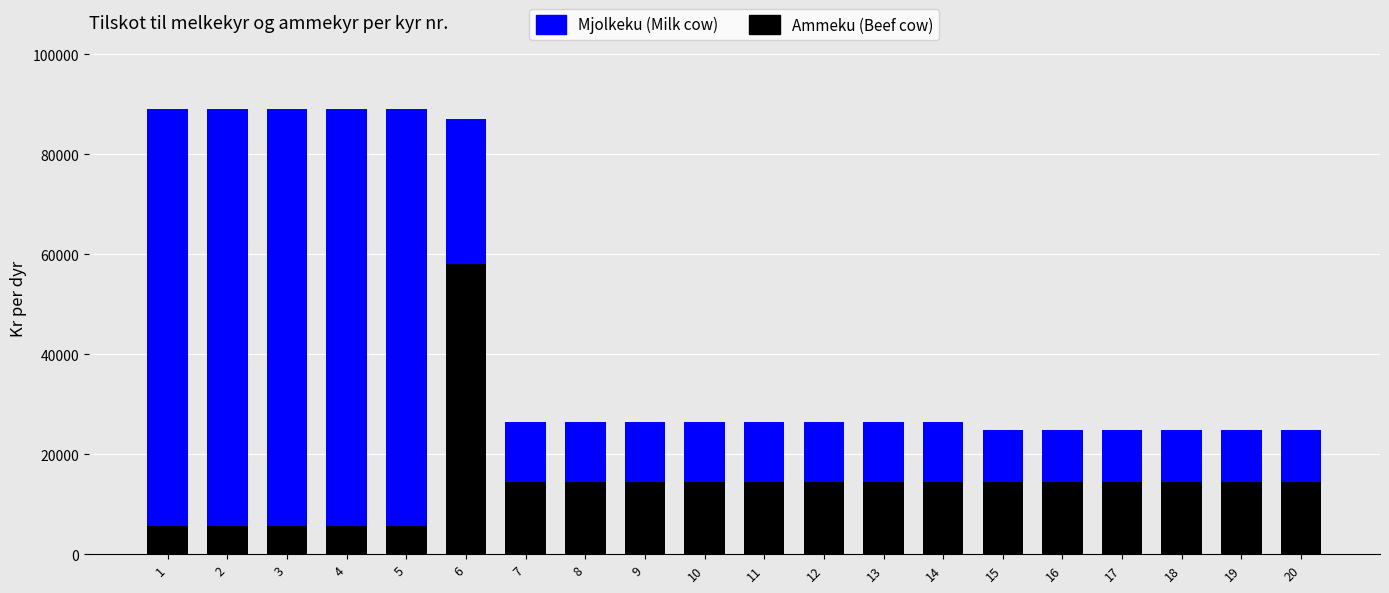

How many series are shown in this chart?

2